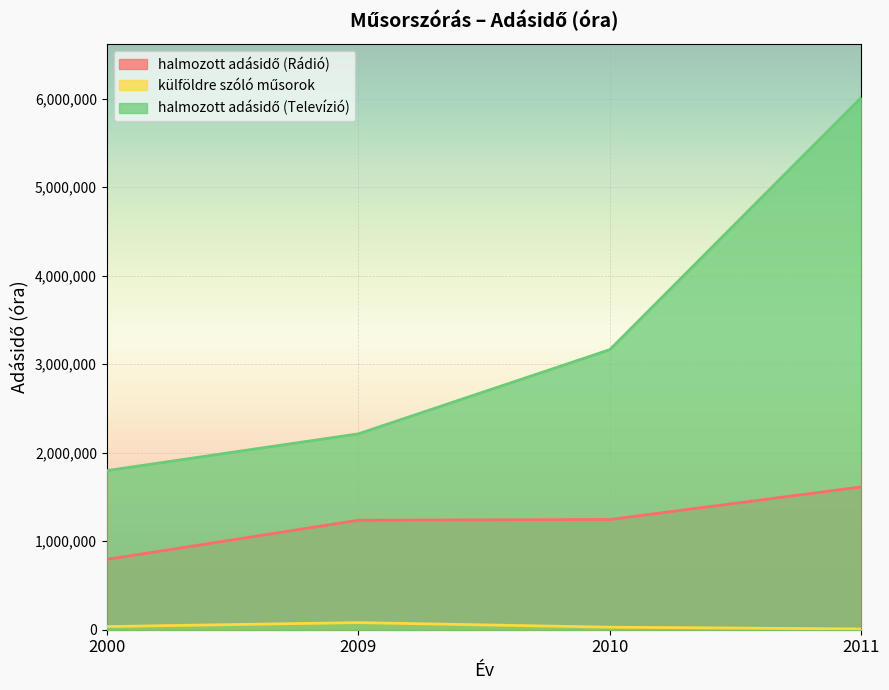

True or false: külföldre szóló műsorok and halmozott adásidő (Televízió) cross at least once.

False